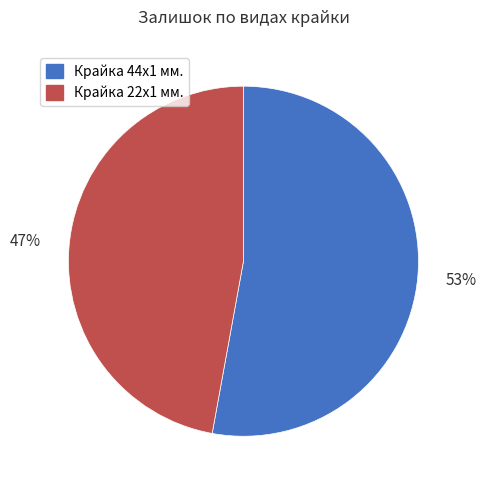

What is the ratio of the value at Крайка 44x1 мм. to the value at Крайка 22x1 мм.?

1.1